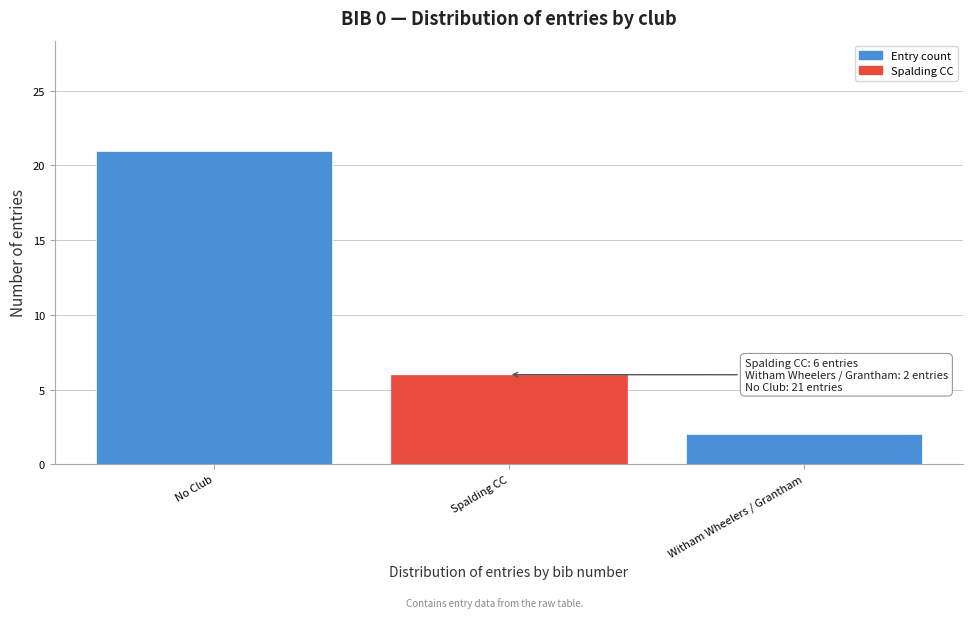

Reading left to right, what are all the values shown in this chart?

21	6	2